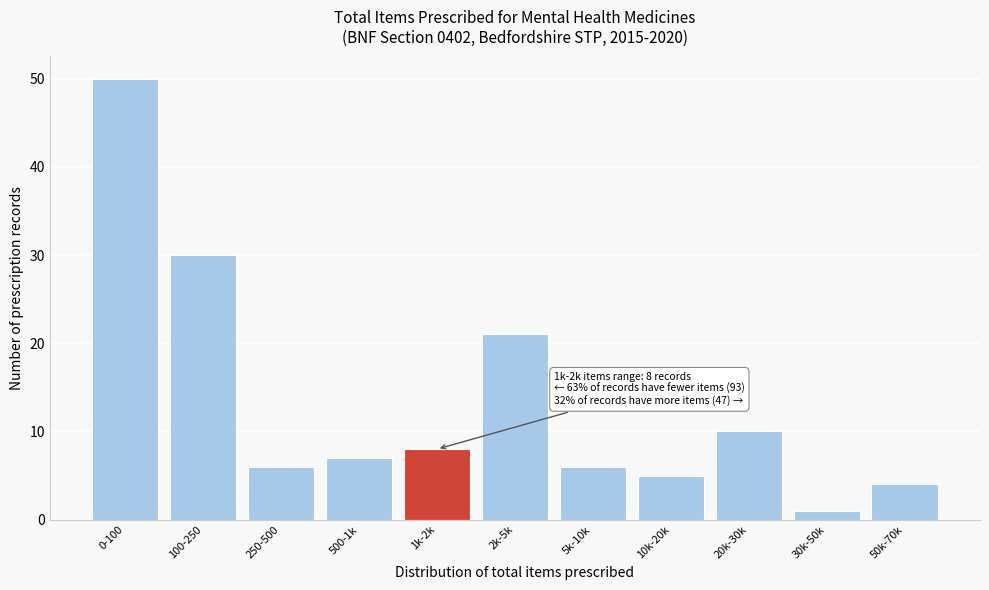

Reading left to right, what are all the values shown in this chart?

50	30	6	7	8	21	6	5	10	1	4